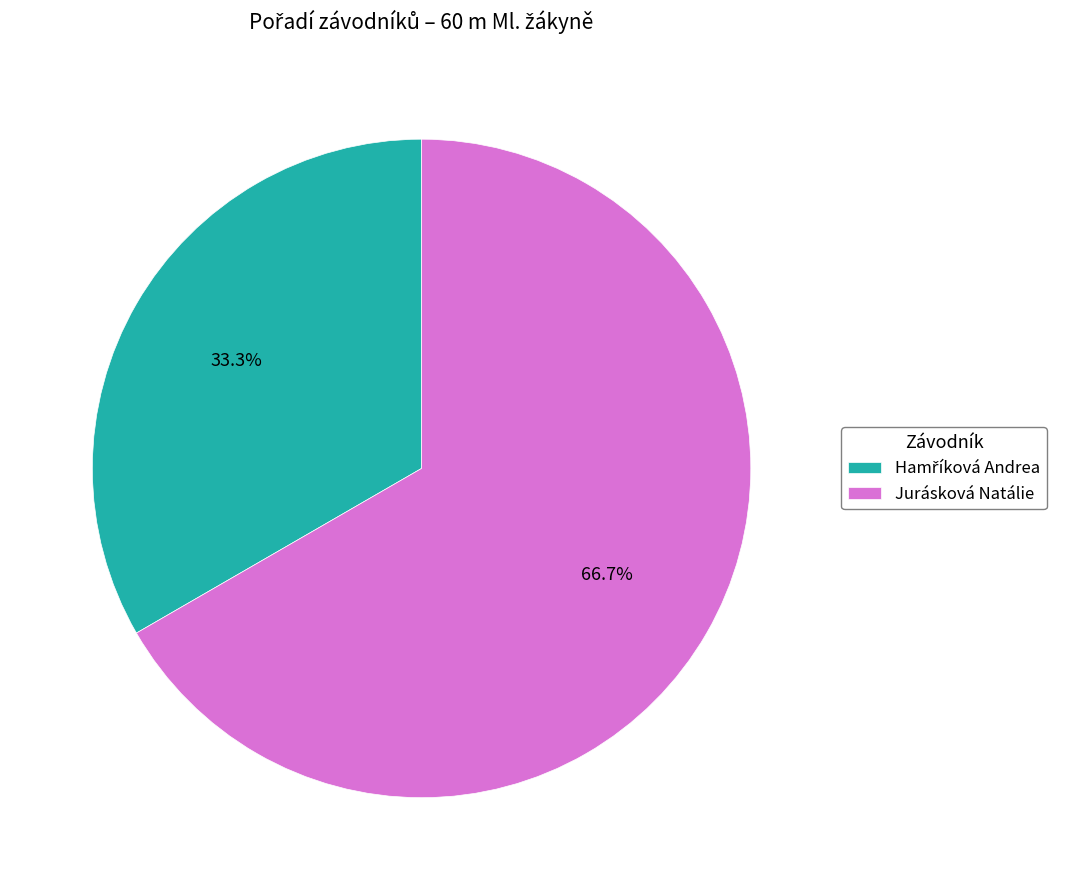

Is there any slice that represents more than half of the pie?

Yes